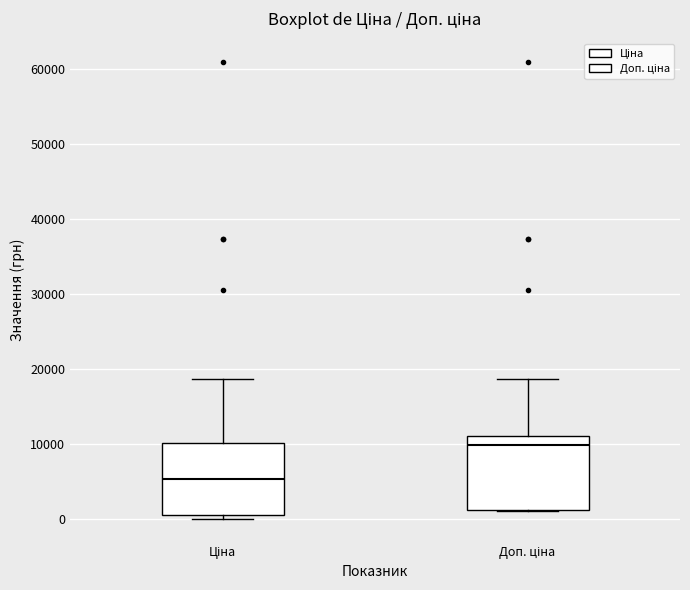

Where is the lower edge of the box for Доп. ціна on the y-axis? The values are not printed on the chart, so give them approximately, as read against the axis.

1000